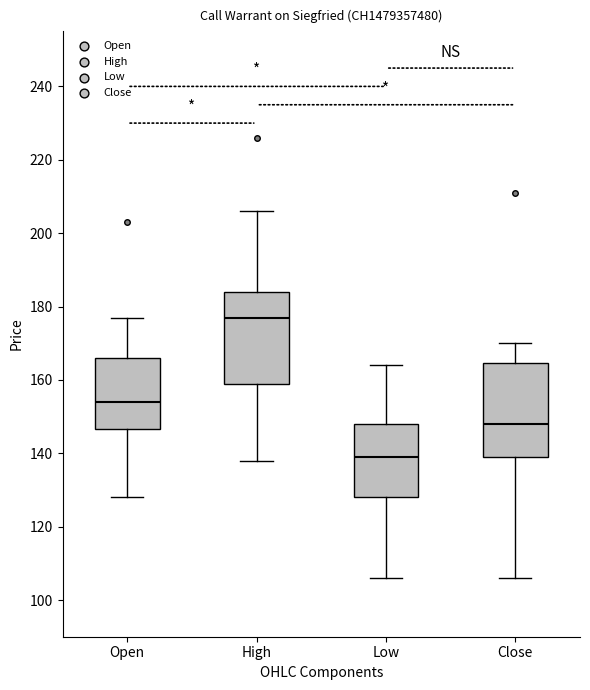

Reading left to right, transcribe this box plot: for each box, give where its median line is, the range the box spans, and where its two whiskers end, as read against the y-axis. The values are not printed on the chart, so give them approximately, as read against the axis.

Open: median 154, box 146 to 166, whiskers 128 to 178
High: median 178, box 160 to 184, whiskers 138 to 206
Low: median 140, box 128 to 148, whiskers 106 to 164
Close: median 148, box 140 to 164, whiskers 106 to 170